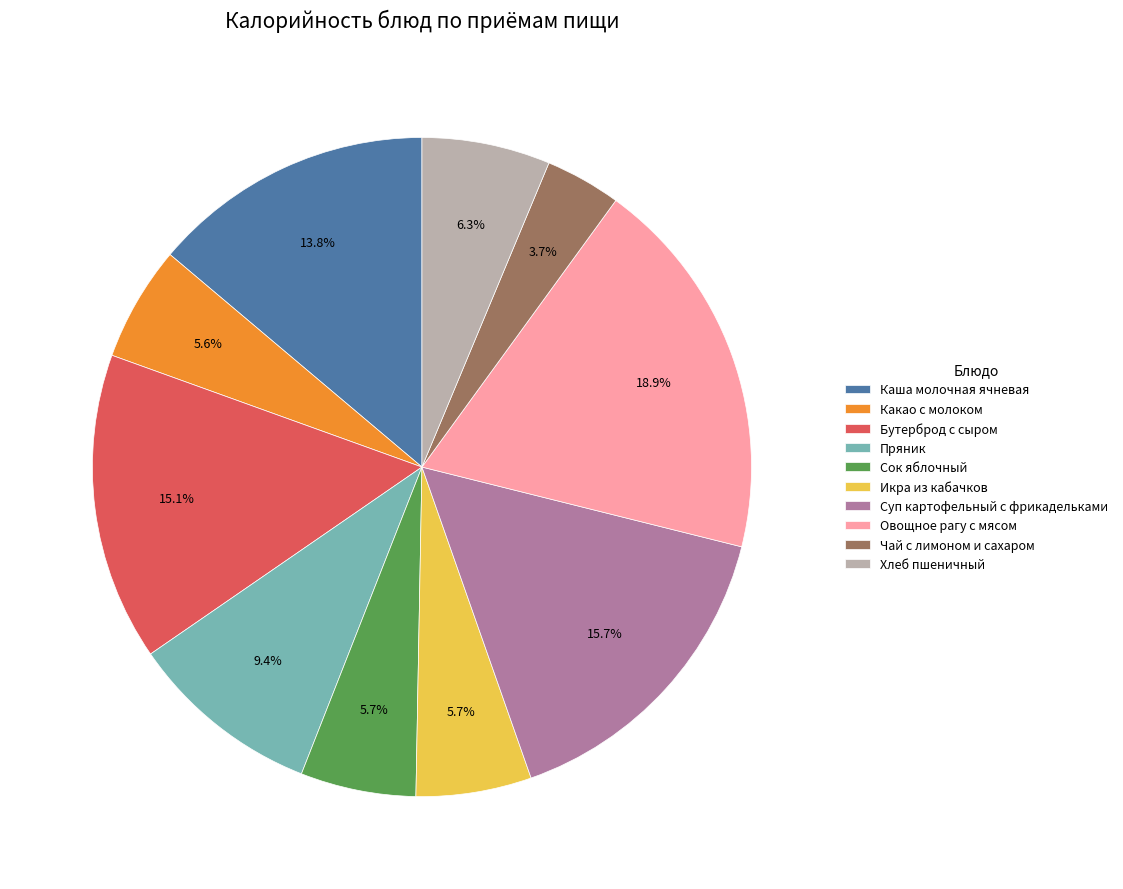

Does Суп картофельный с фрикадельками represent more than half of the total?

No